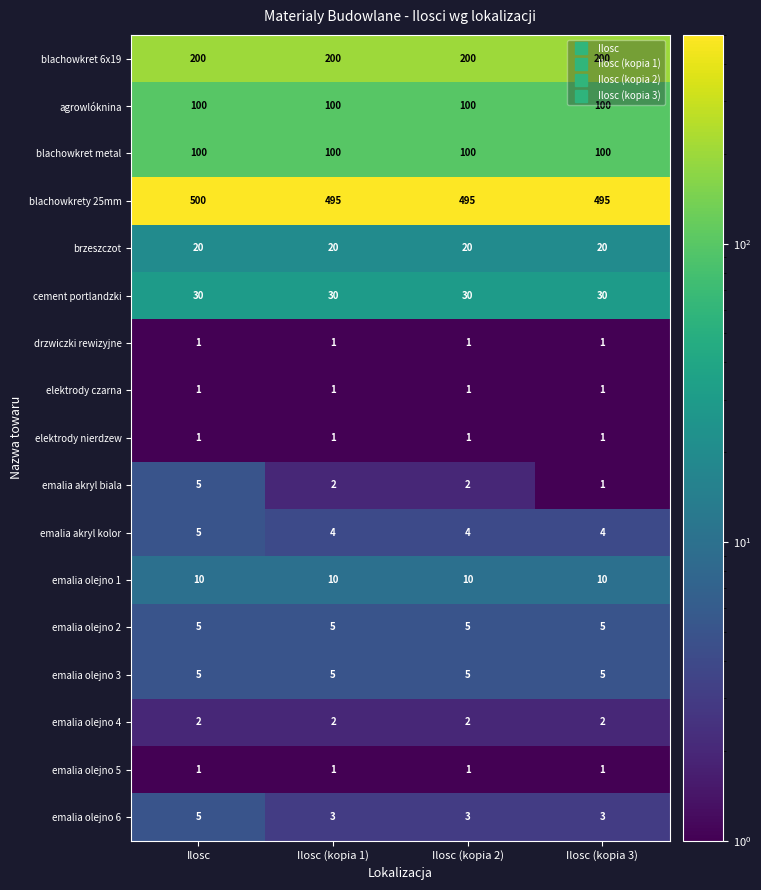

At how many categories does at least one series exceed 230?

4